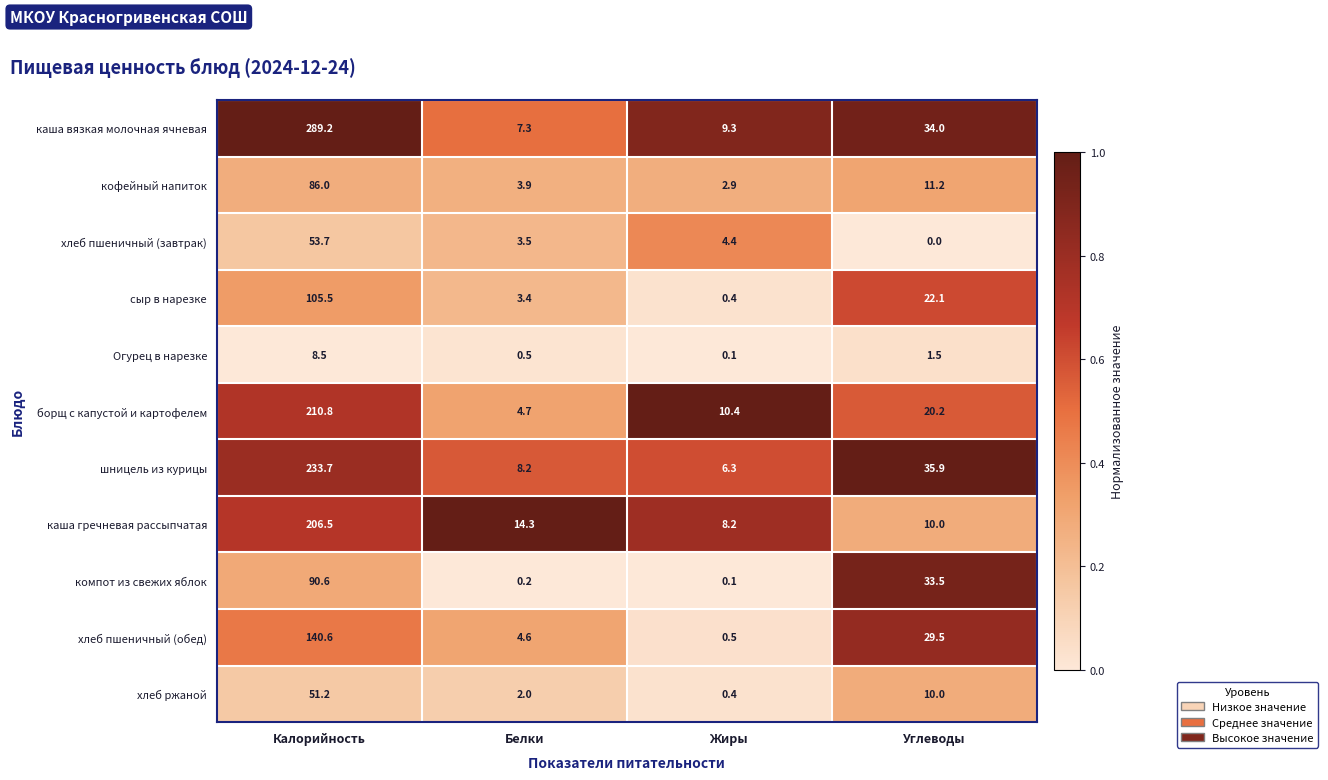

What is the spread (max minus min) of values at Белки?

14.1